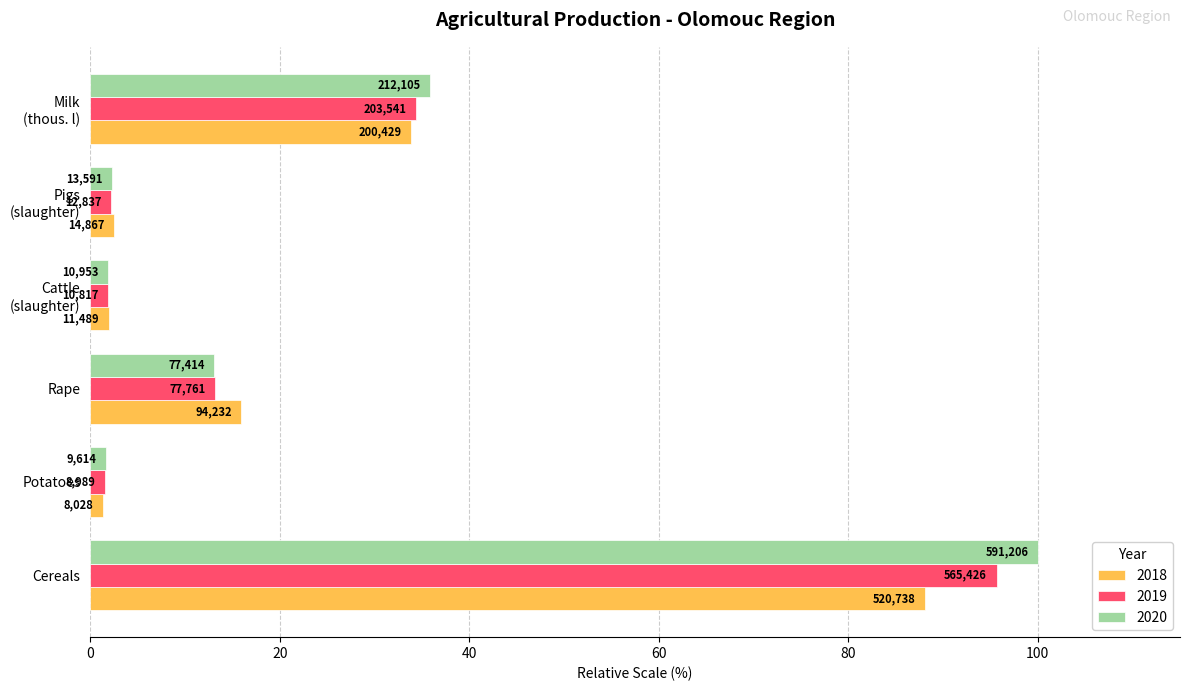

What are all the series names shown in the legend?

2018, 2019, 2020